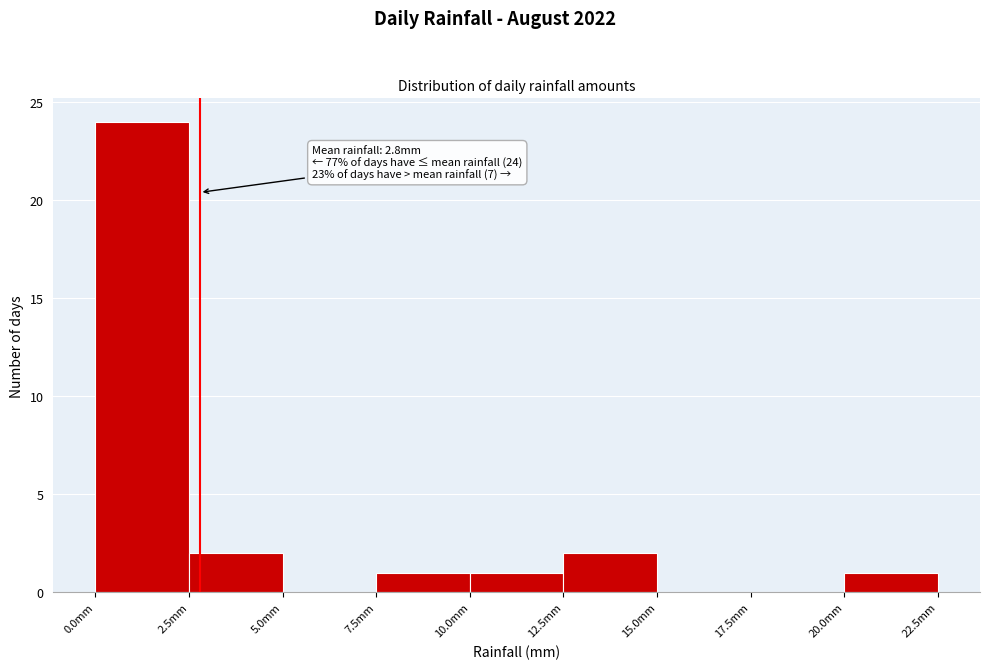

Over which range of the x-axis is the bar tallest?

0.0 to 2.5